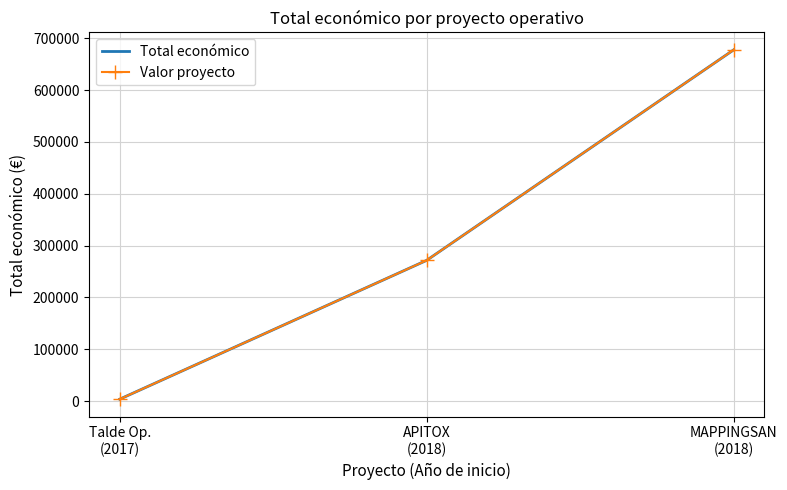

At how many categories does at least one series exceed 641086?

1